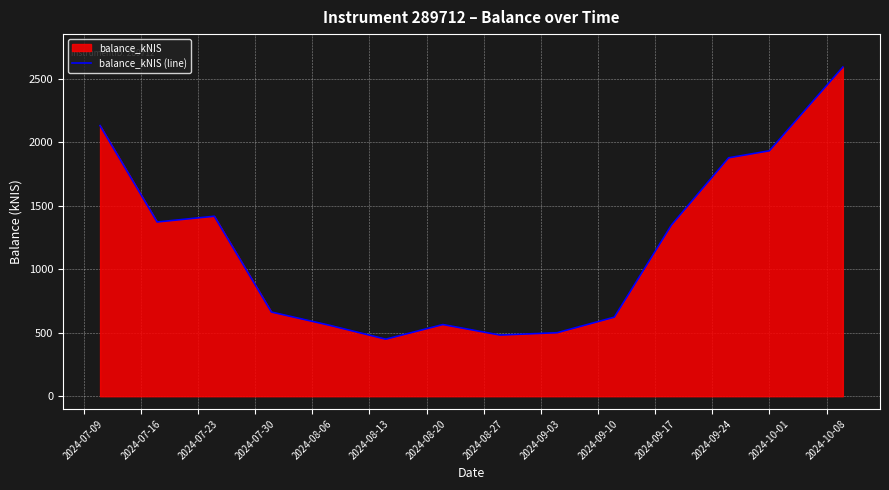

What is the smallest value displayed?

449.1